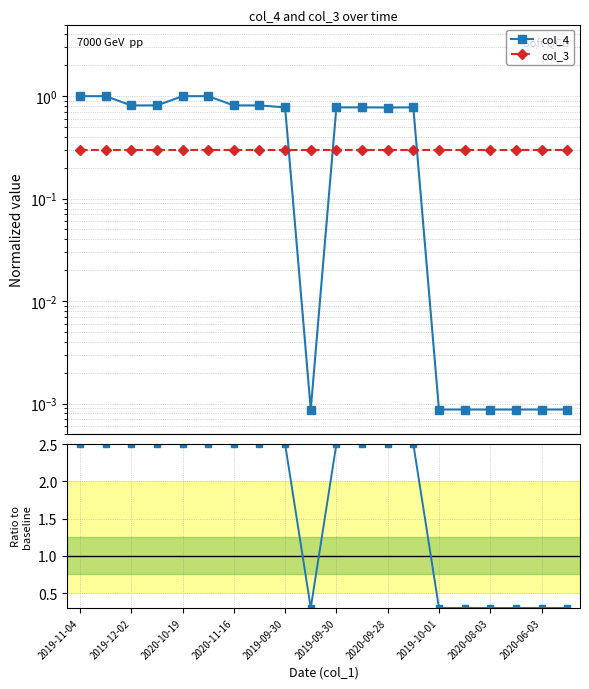

True or false: col_4 has more than 0 interior local peaks.

True